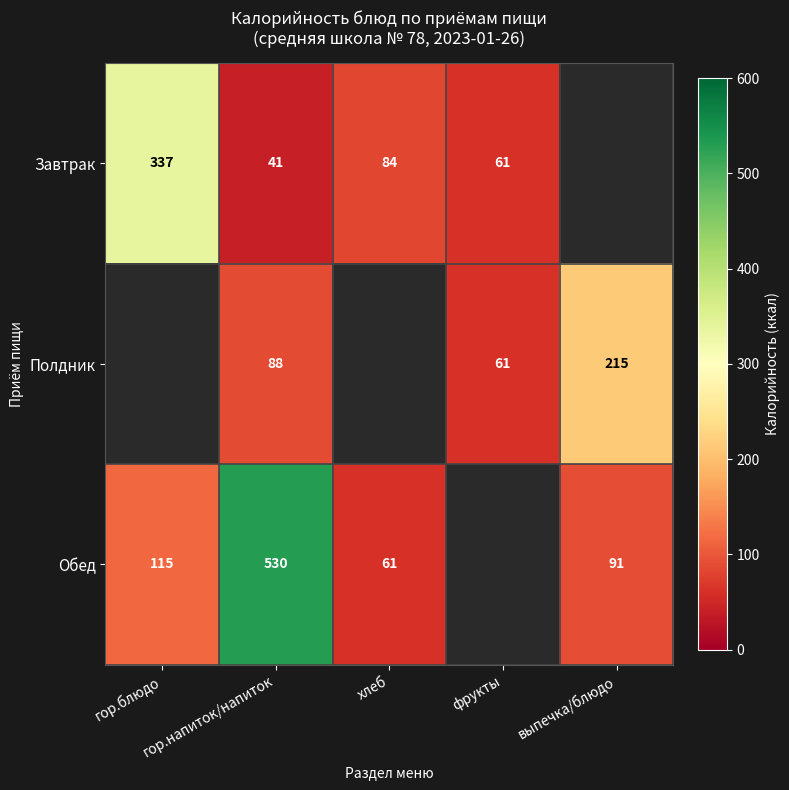

What is the difference between the maximum and minimum values in the Завтрак series?

296.0